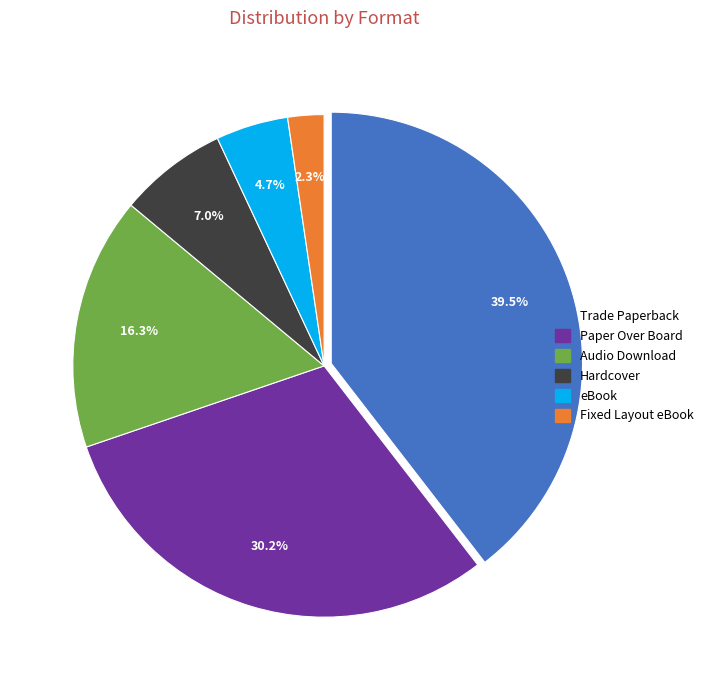

What is the largest slice in the pie chart?

Trade Paperback